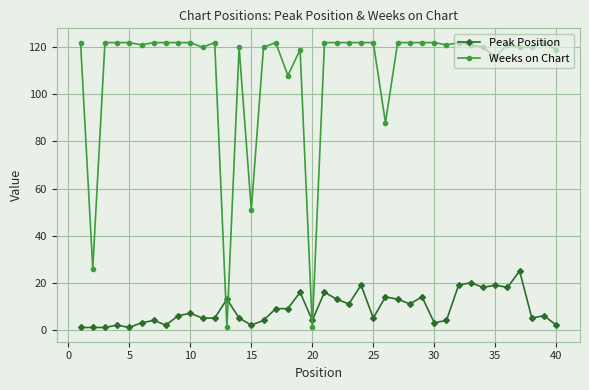

Which series has the largest total across all categories?

Weeks on Chart